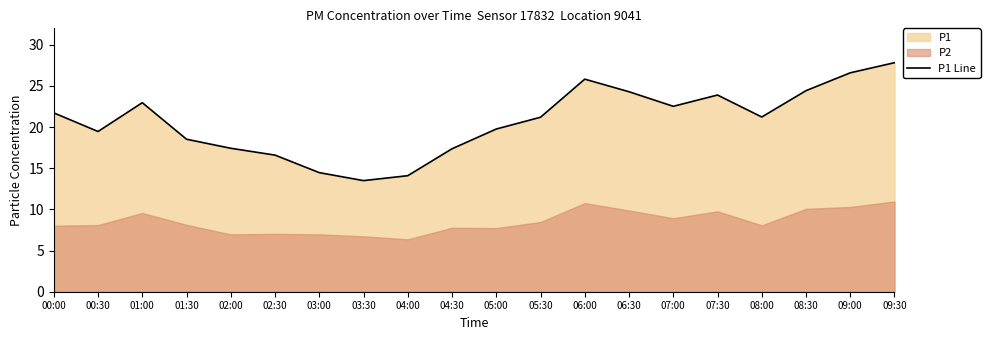

What is the difference between the maximum and minimum values?

14.3